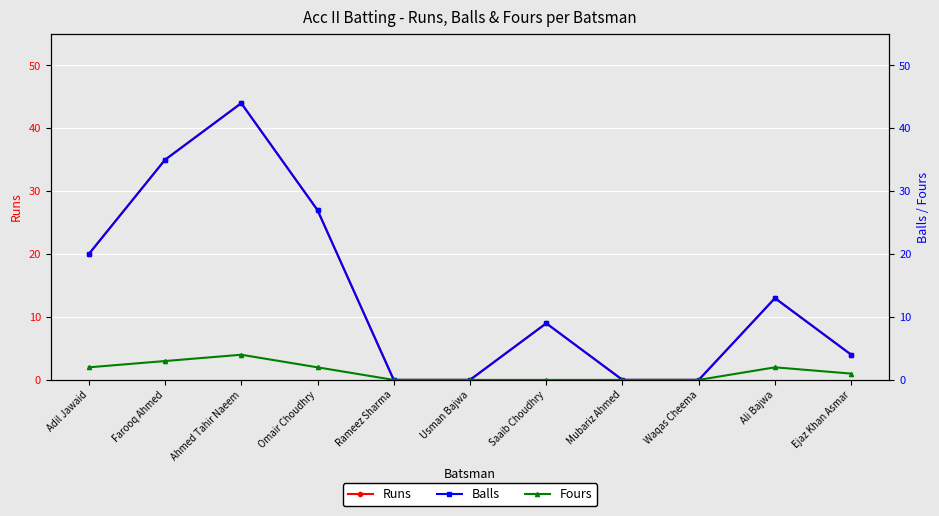

Reading right to left, transcribe all the data shown in this chart.

Runs: Ejaz Khan Asmar=4	Ali Bajwa=13	Waqas Cheema=0	Mubariz Ahmed=0	Saaib Choudhry=9	Usman Bajwa=0	Rameez Sharma=0	Omair Choudhry=27	Ahmed Tahir Naeem=44	Farooq Ahmed=35	Adil Jawaid=20
Balls: Ejaz Khan Asmar=4	Ali Bajwa=13	Waqas Cheema=0	Mubariz Ahmed=0	Saaib Choudhry=9	Usman Bajwa=0	Rameez Sharma=0	Omair Choudhry=27	Ahmed Tahir Naeem=44	Farooq Ahmed=35	Adil Jawaid=20
Fours: Ejaz Khan Asmar=1	Ali Bajwa=2	Waqas Cheema=0	Mubariz Ahmed=0	Saaib Choudhry=0	Usman Bajwa=0	Rameez Sharma=0	Omair Choudhry=2	Ahmed Tahir Naeem=4	Farooq Ahmed=3	Adil Jawaid=2